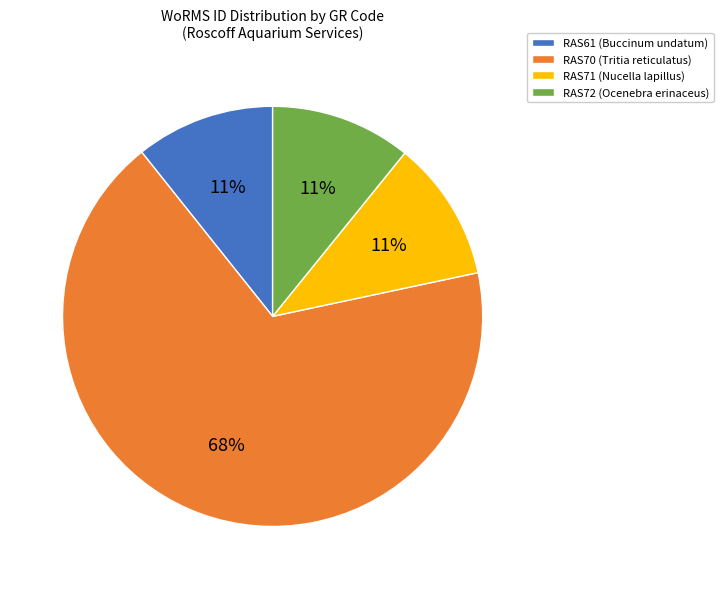

True or false: RAS72 accounts for 22% of the total.

False